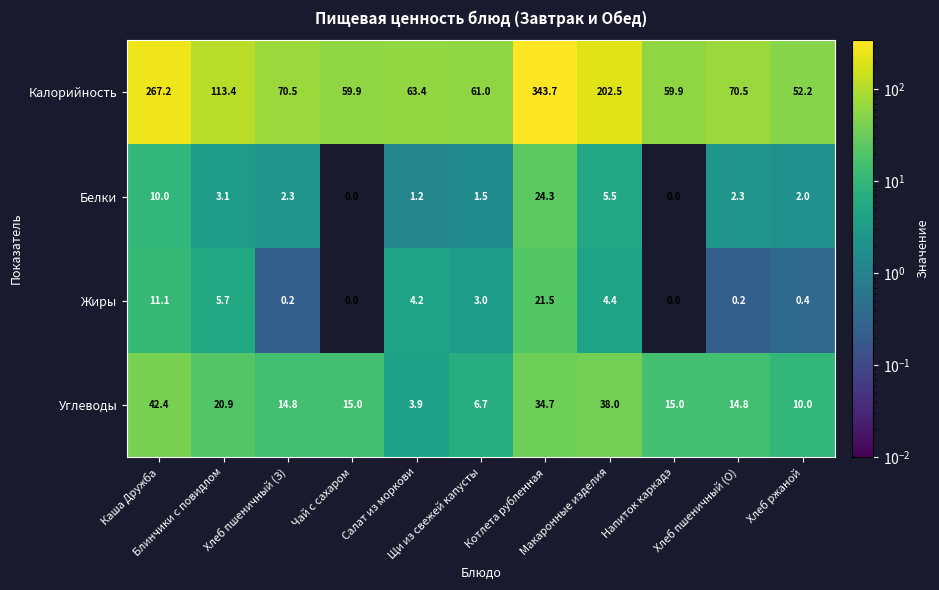

At how many categories does at least one series exceed 38?

11